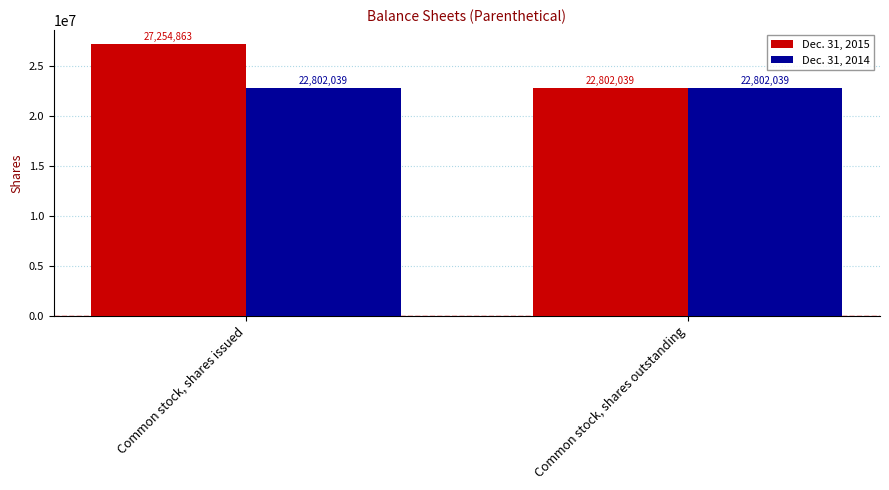

What is the approximate value of Dec. 31, 2015 at Common stock, shares issued, to the nearest 10?

27254860